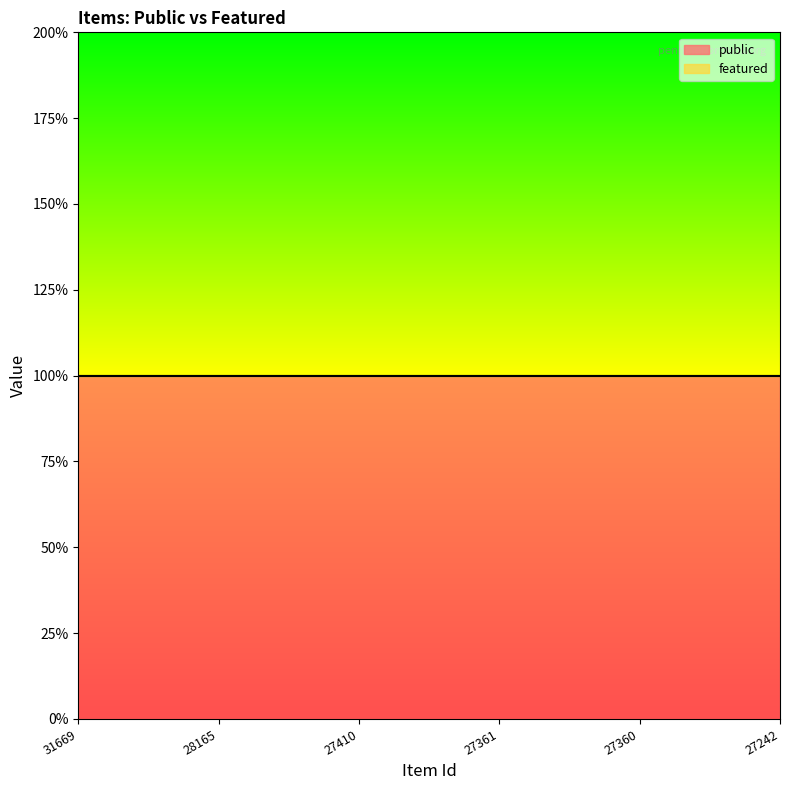

Reading left to right, extract all data points from this chart.

public: 31669=1	28165=1	27410=1	27361=1	27360=1	27242=1
featured: 31669=0	28165=0	27410=0	27361=0	27360=0	27242=0